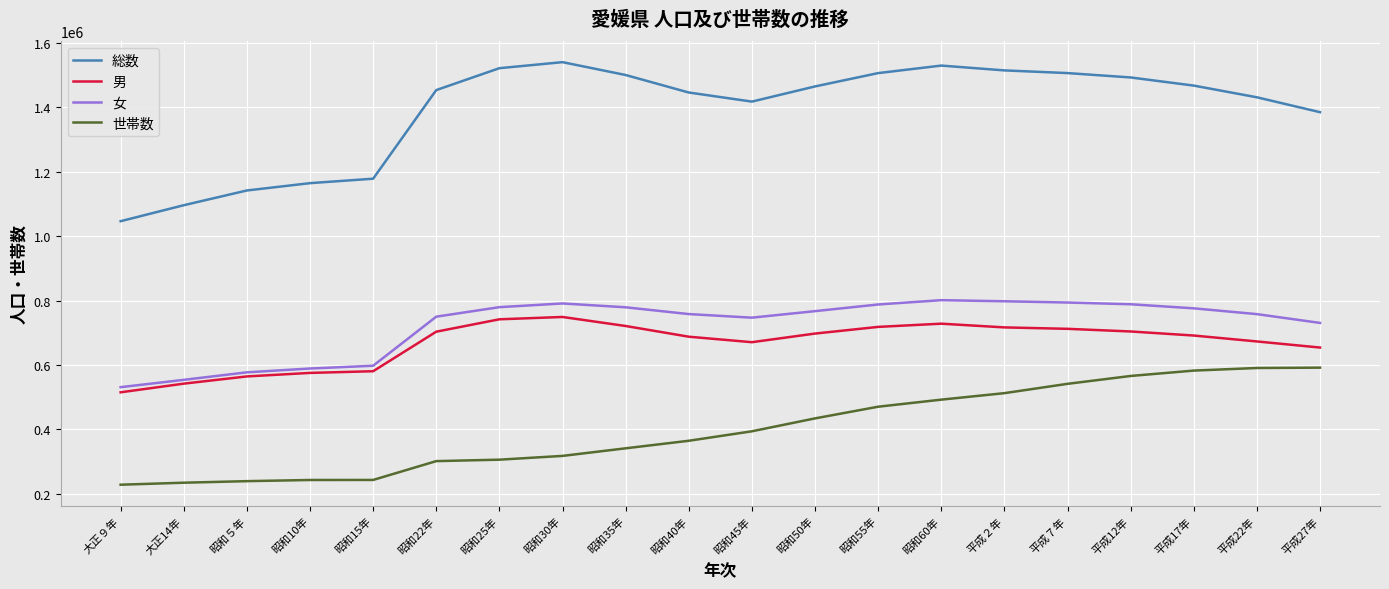

What is the smallest value displayed?

228445